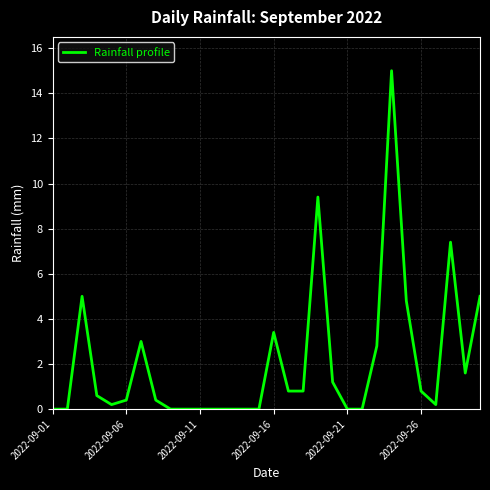

What is the greatest value displayed?

15.0